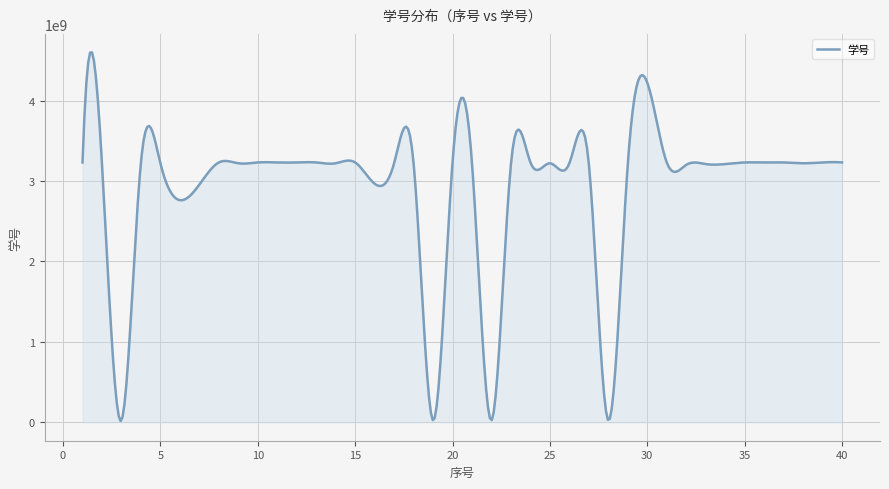

What is the difference between the maximum and minimum values?

4583613278.9